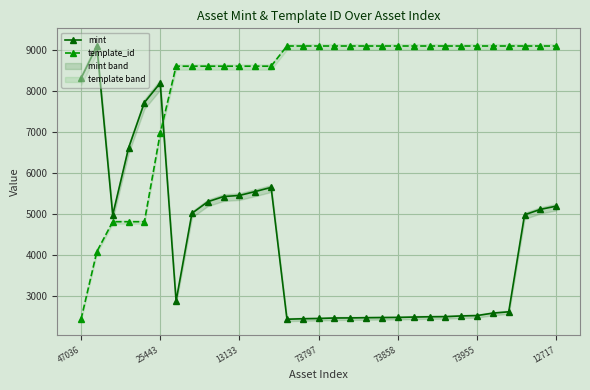

List the series in order of their overall mean, lowest first.

mint, template_id